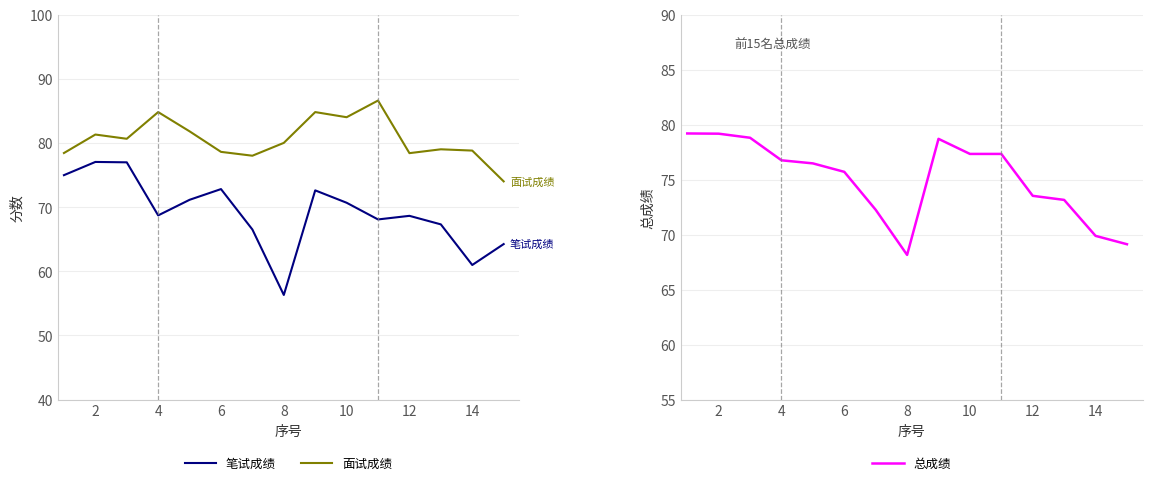

Read the 面试成绩 value at 6.

78.6